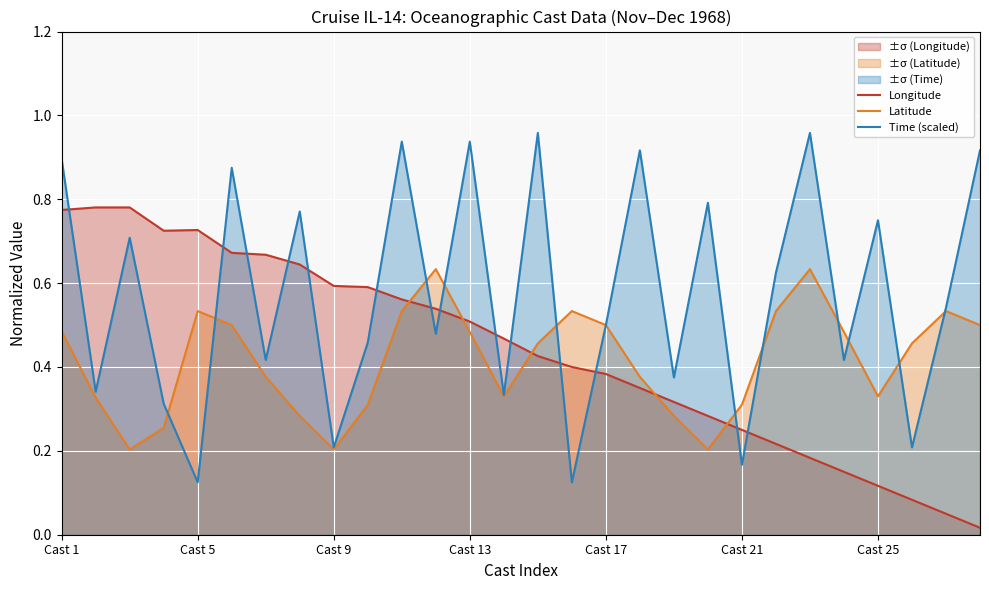

Count the number of data series in this chart.

3